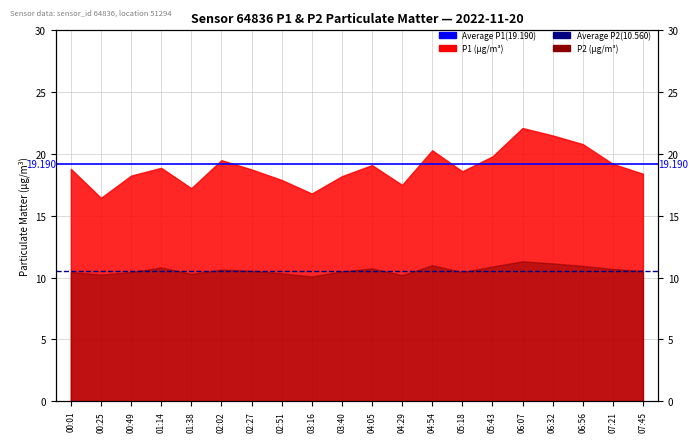

Does the chart display data point markers on the line(s)?

No